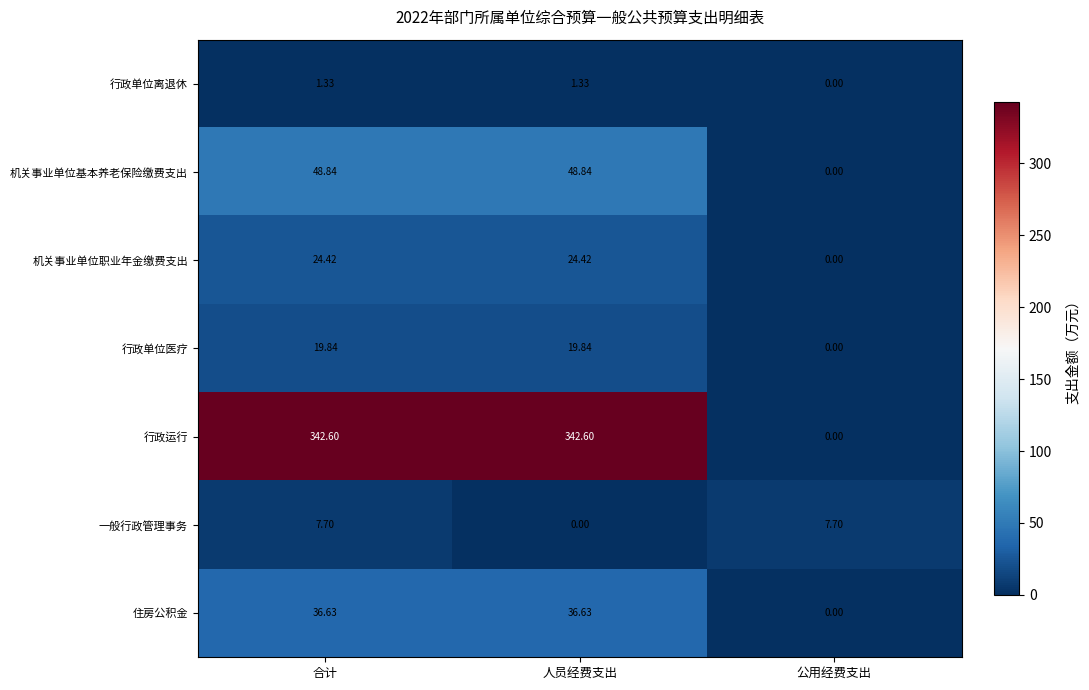

Between 合计 and 公用经费支出, which series saw the biggest shift?

行政运行